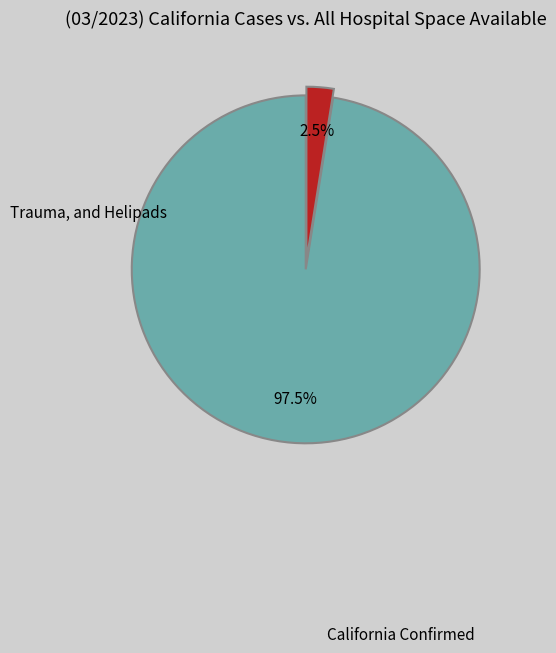

Does any single category account for the majority?

Yes